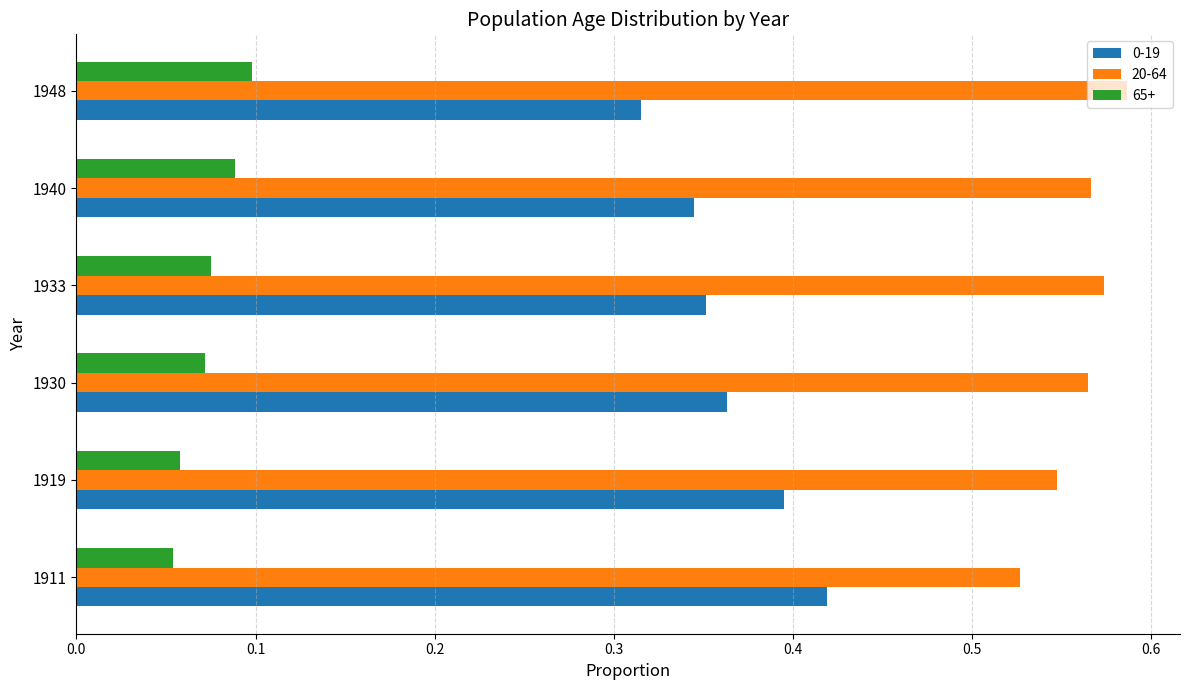

The 0-19 series shows 0.4 at 1919. True or false?

True